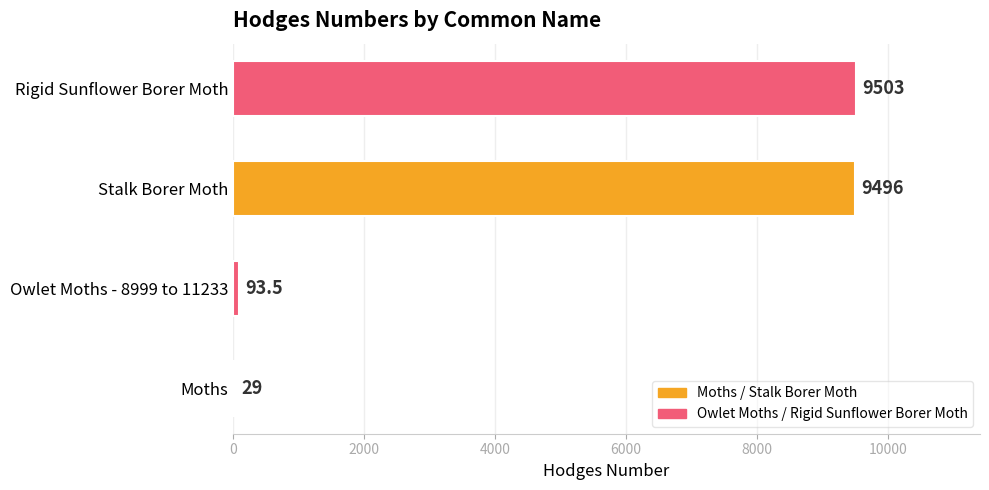

Count the number of categories in the chart.

4